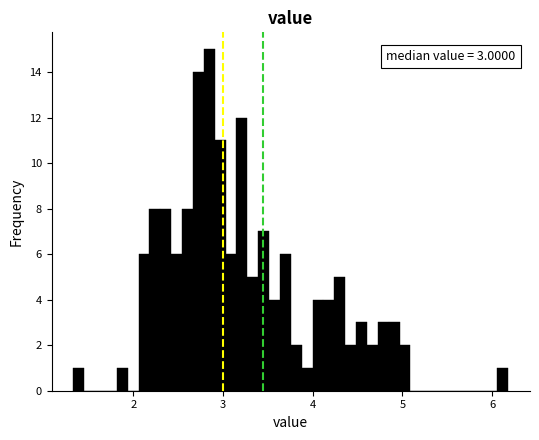

Read against the x-axis, roughly where is the centre of the tallest bar?

2.8